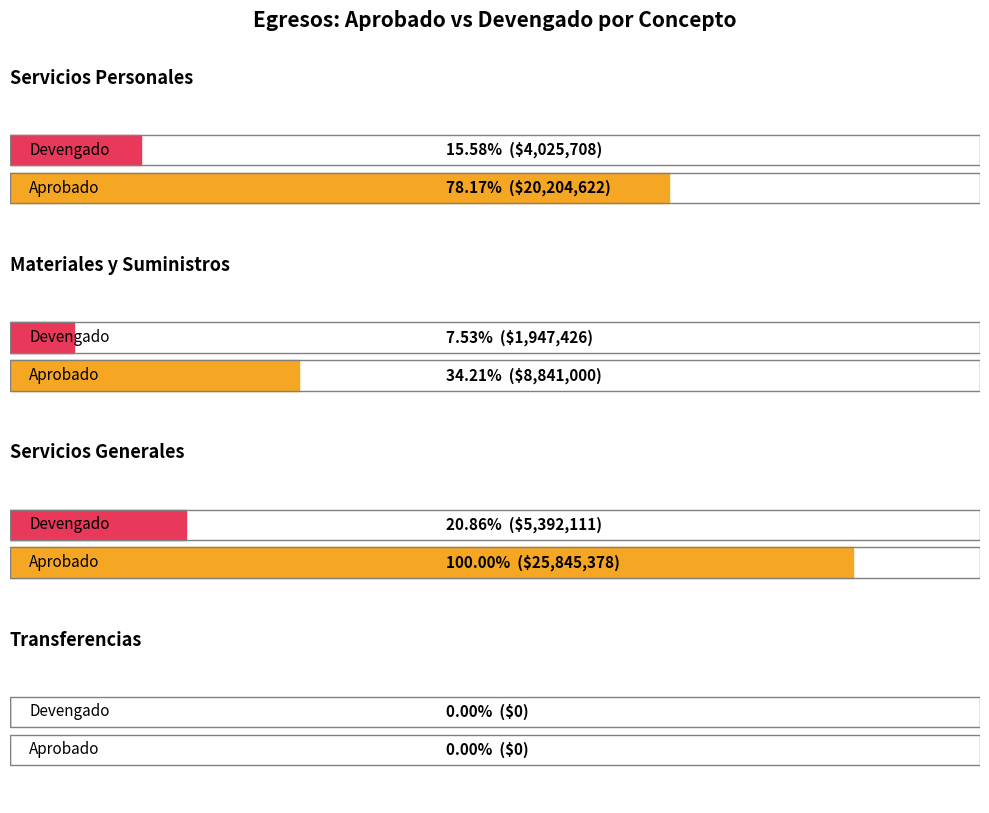

What are all the series names shown in the legend?

Aprobado, Devengado